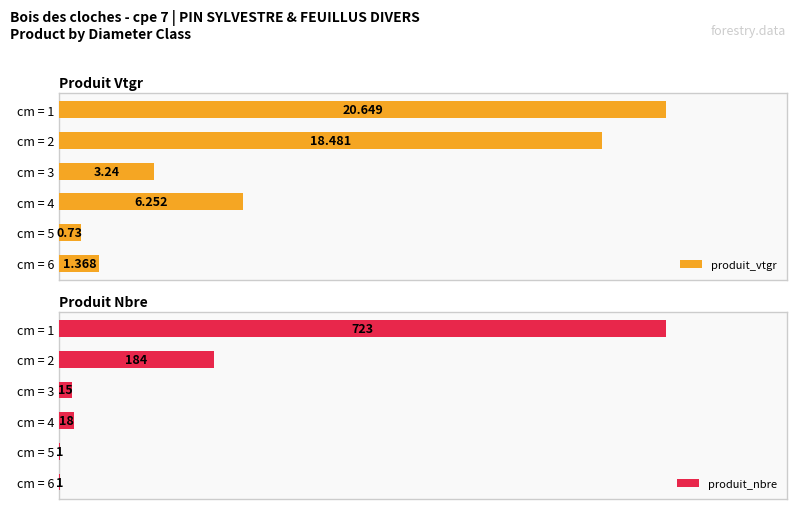

Which series has the largest range (max minus min)?

produit_nbre